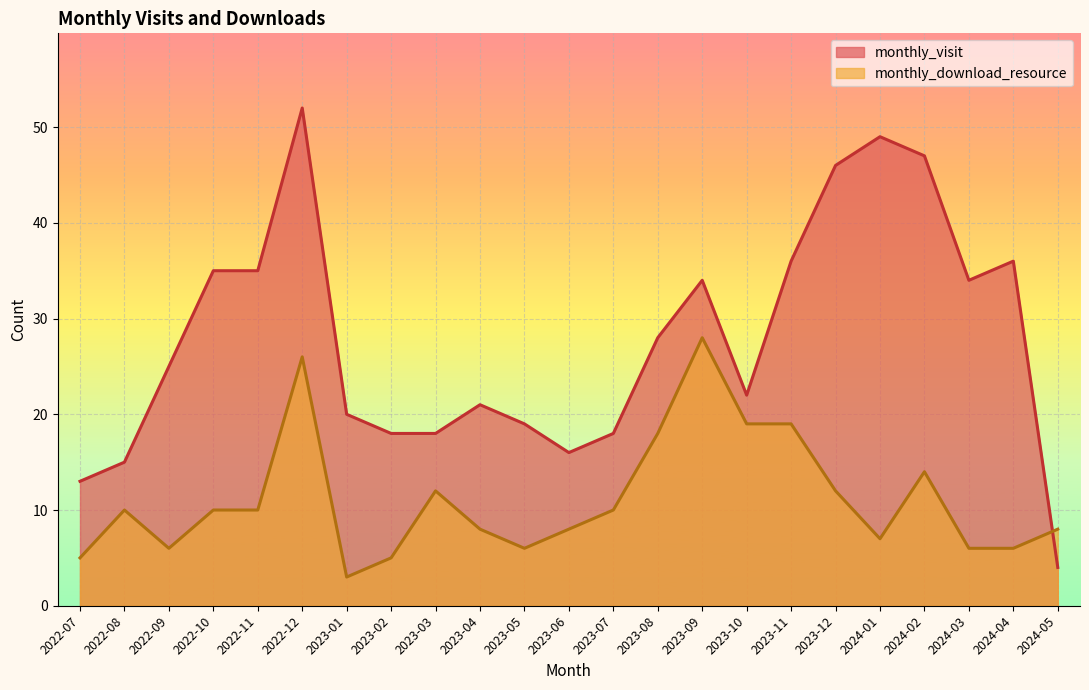

Where do monthly_visit and monthly_download_resource first cross each other?

2024-04 and 2024-05